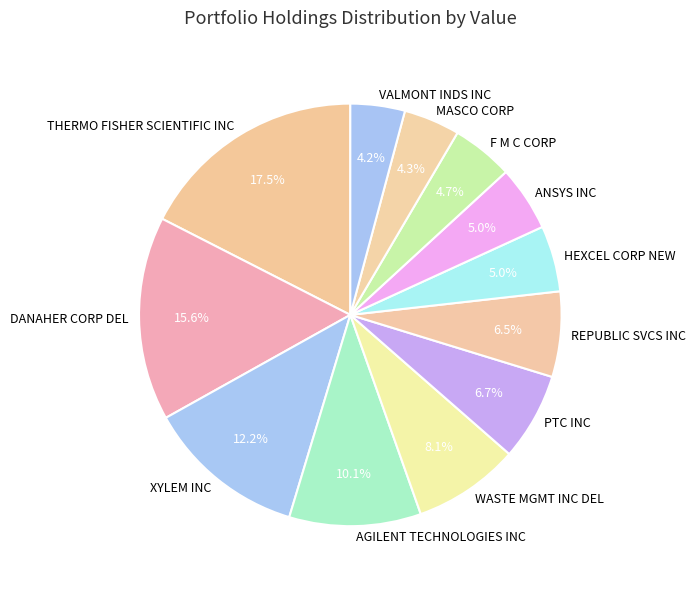

Approximately how many times larger is the value at DANAHER CORP DEL compared to REPUBLIC SVCS INC?

2.4